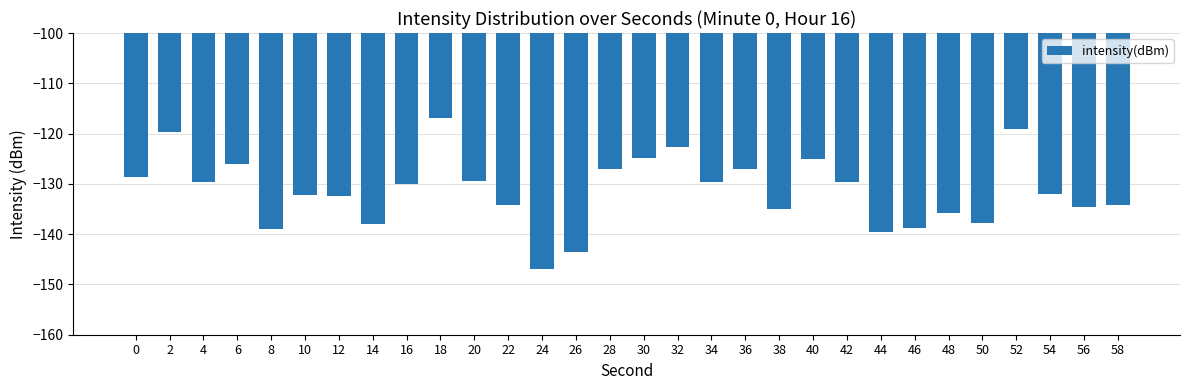

What is the approximate value at 12?

-132.3